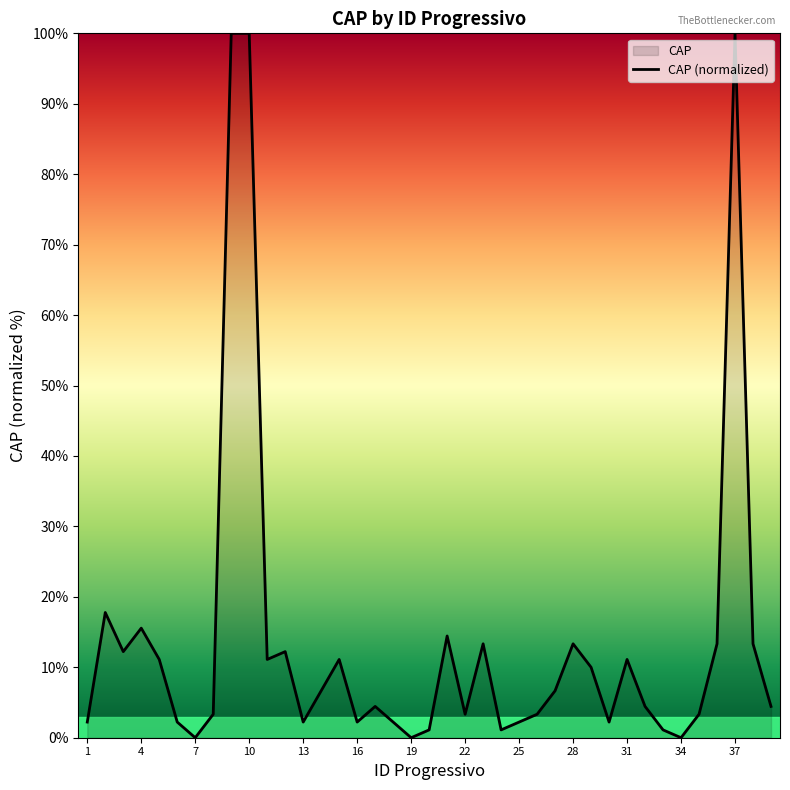

Which category has the lowest value across all series?

7